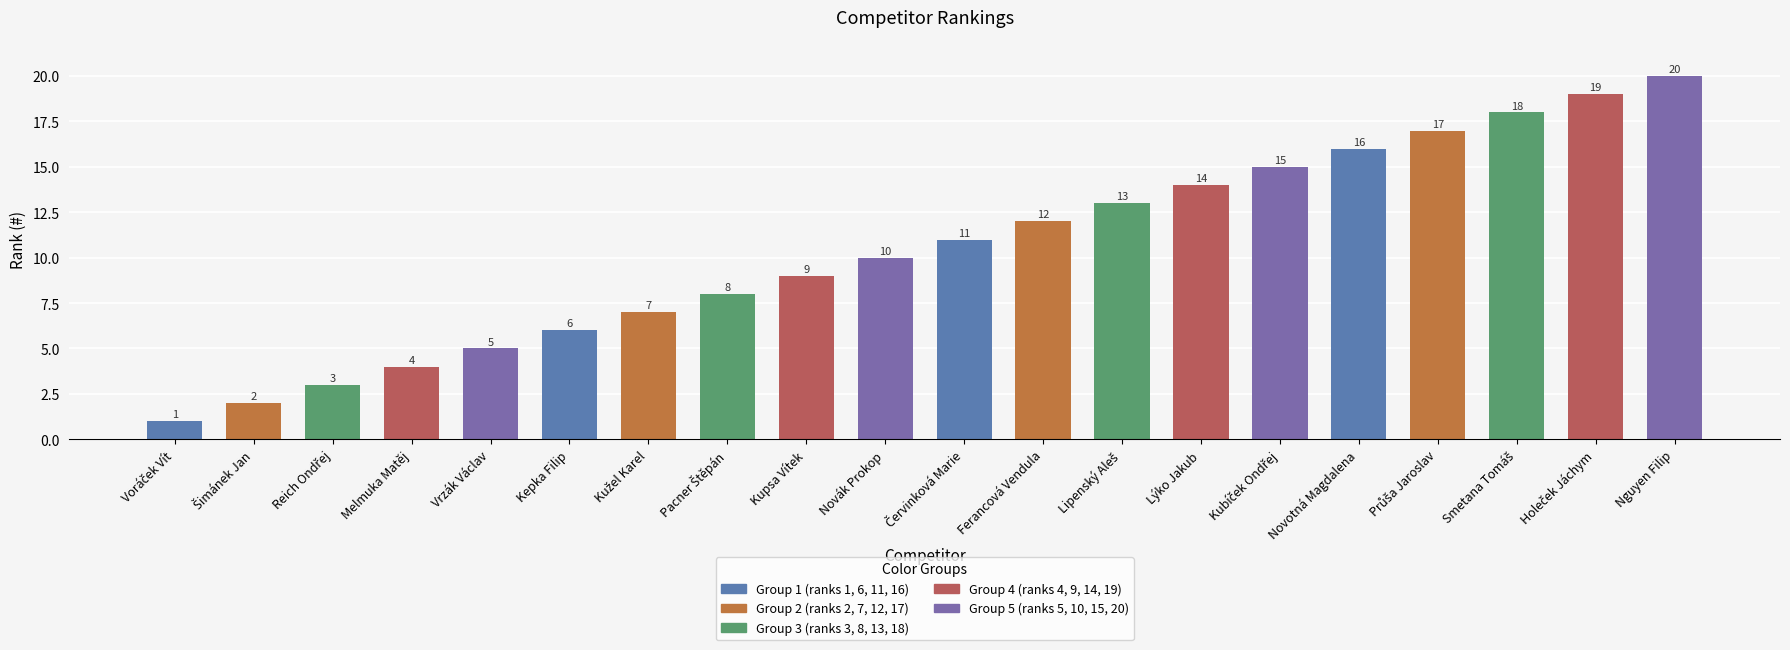

What is the sum of all values?

210